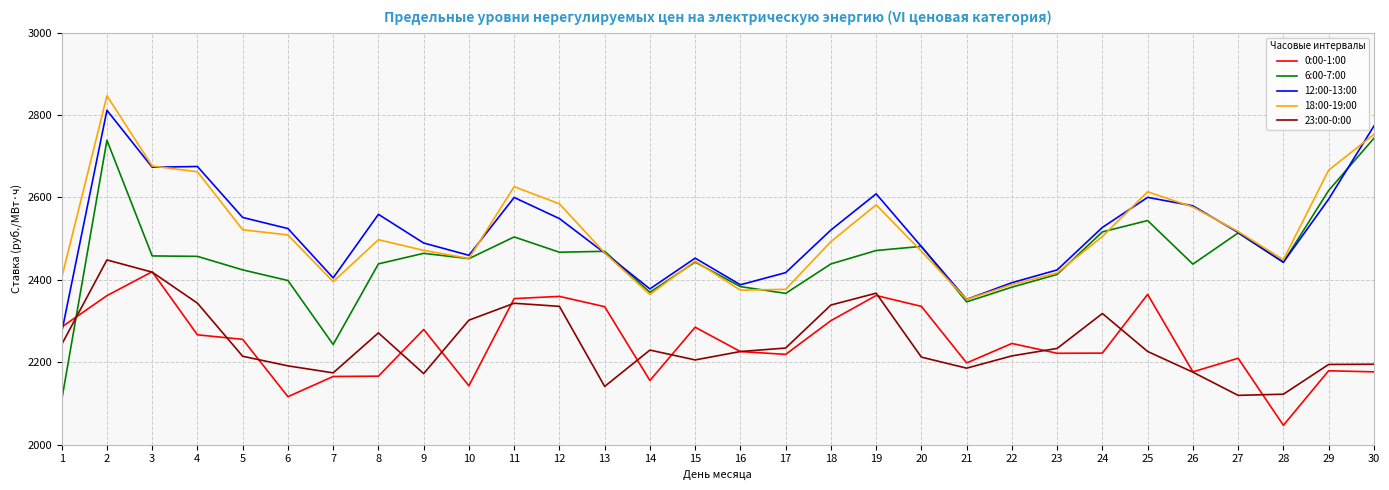

What are all the series names shown in the legend?

0:00-1:00, 6:00-7:00, 12:00-13:00, 18:00-19:00, 23:00-0:00